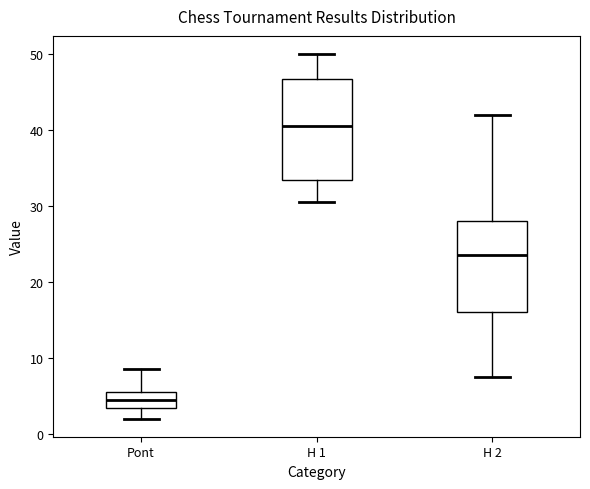

Which box has the lowest median line?

Pont